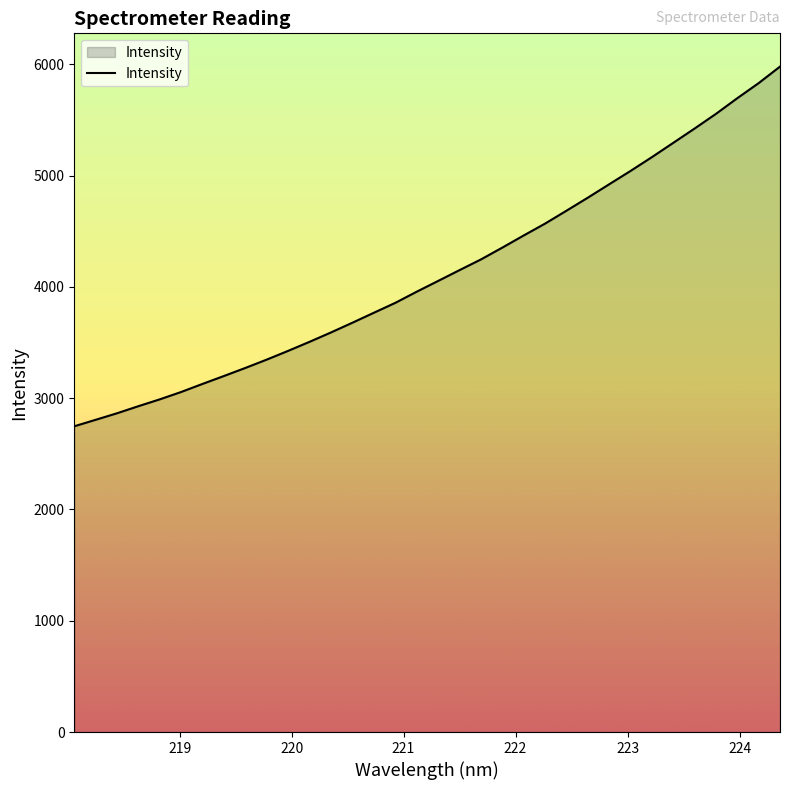

What is the difference between the maximum and minimum values?

3231.3